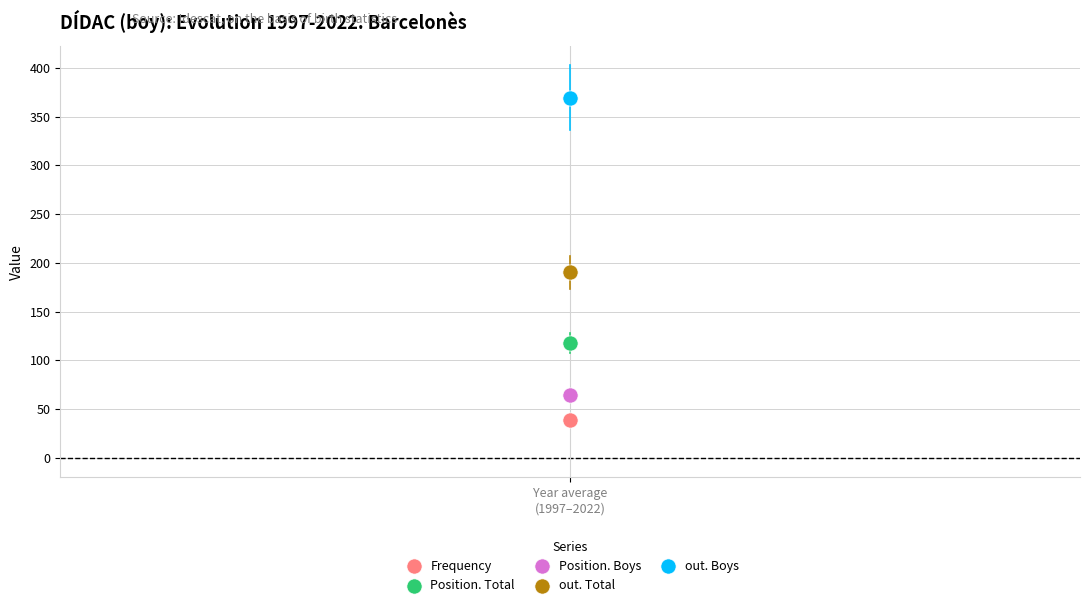

What are all the series names shown in the legend?

Frequency, Position. Total, Position. Boys, out. Total, out. Boys